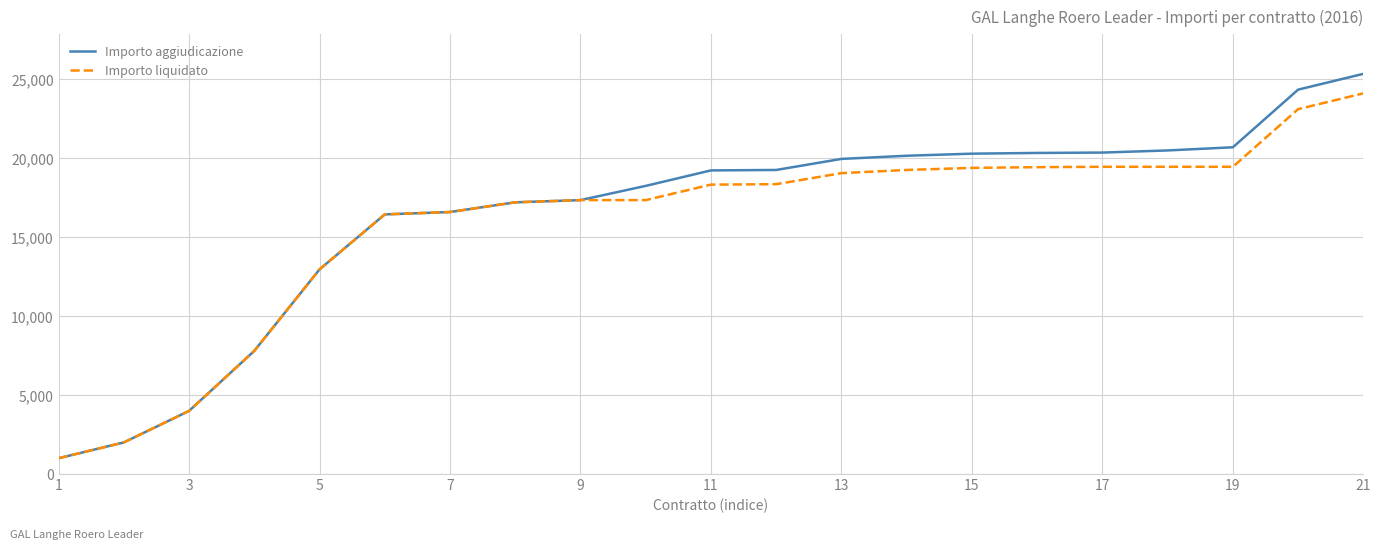

Rank the series by their average value, from lowest to highest.

Importo liquidato, Importo aggiudicazione